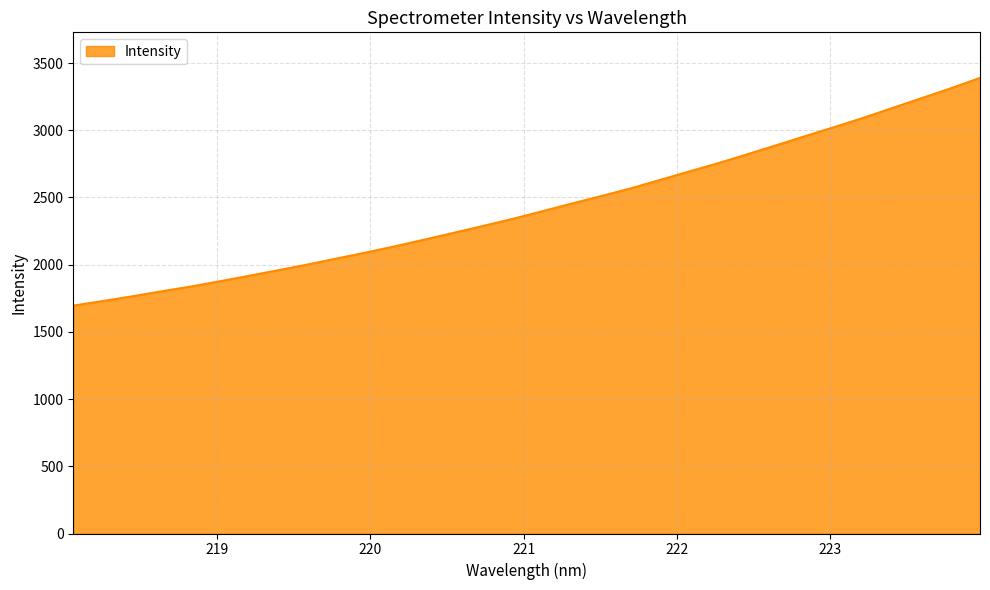

What is the difference between the maximum and minimum values?

1694.1